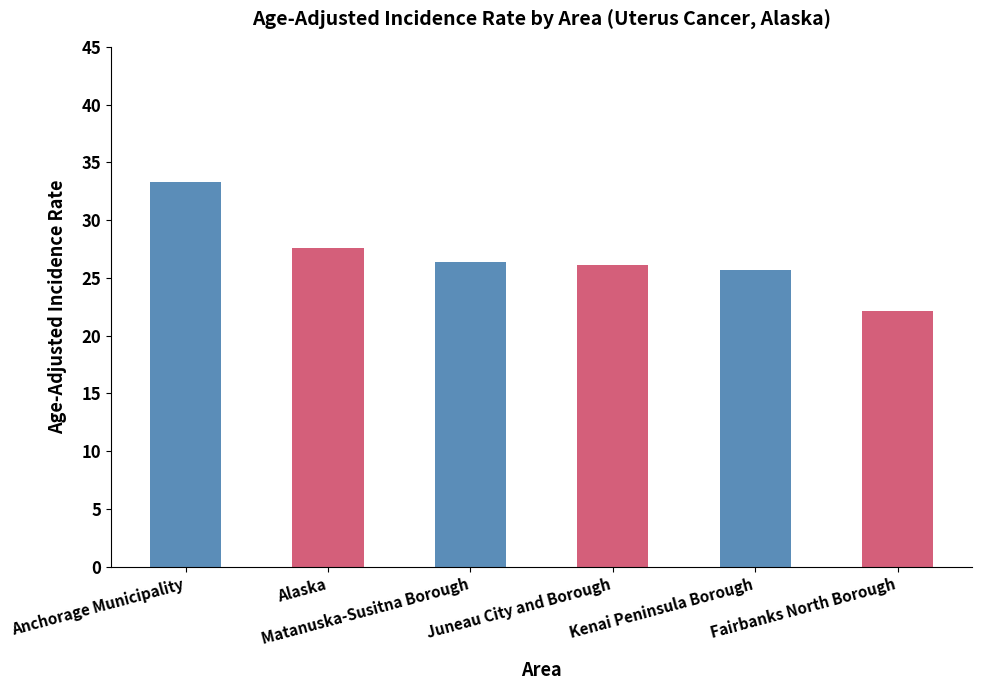

How many bars are there in total?

6